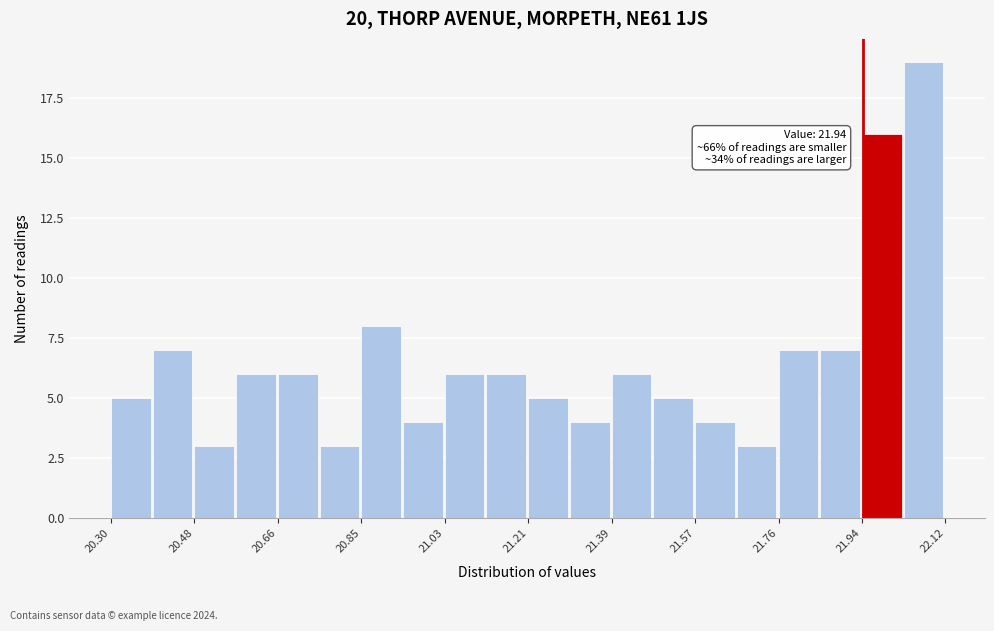

Which range on the x-axis has the tallest bar?

22.02 to 22.12